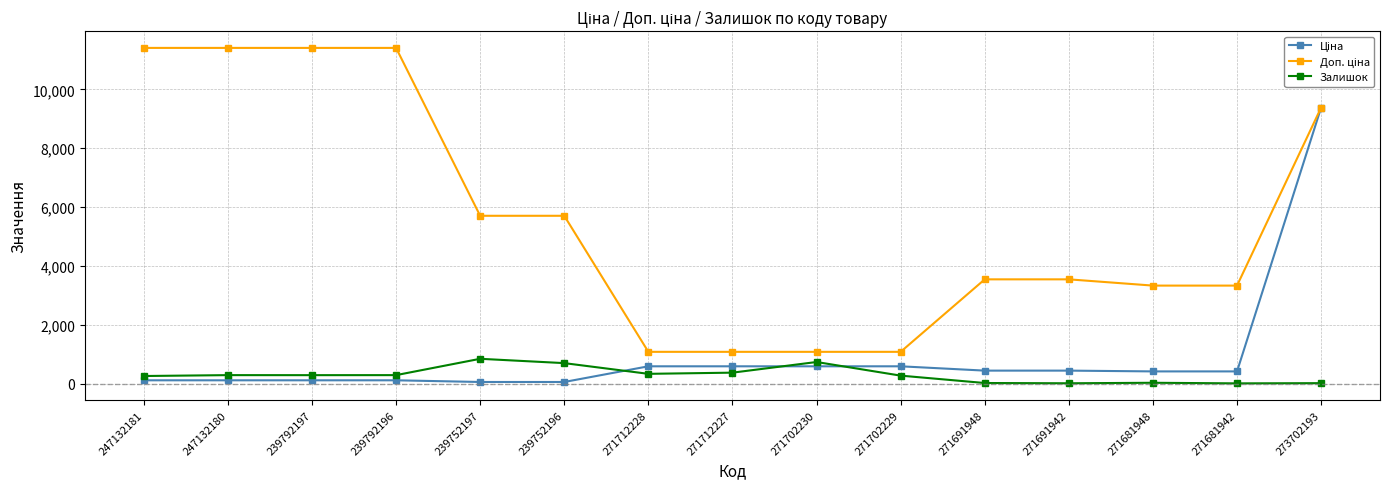

At how many categories does at least one series exceed 8741?

5